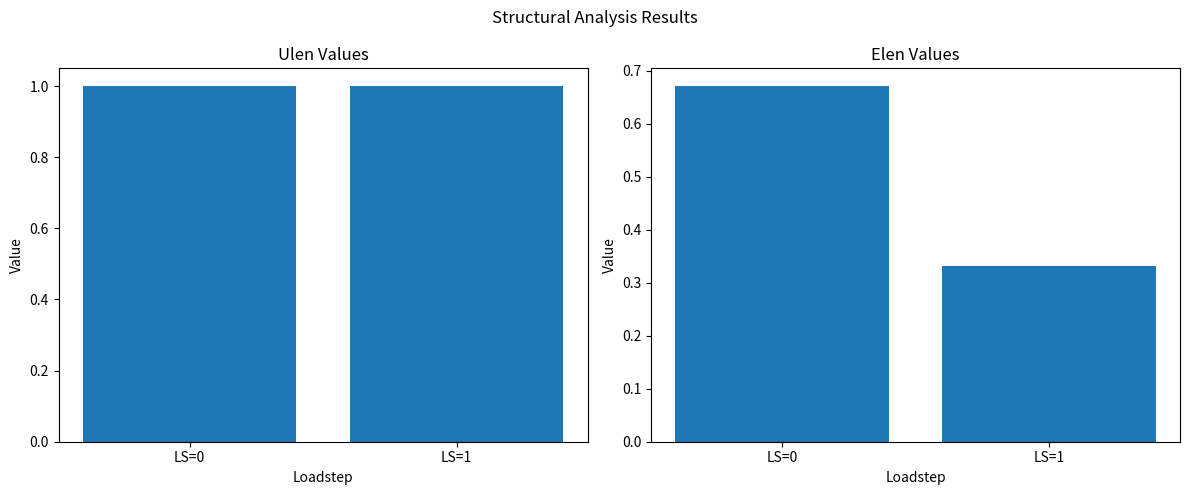

At which category does the chart reach its peak across all series?

LS=0